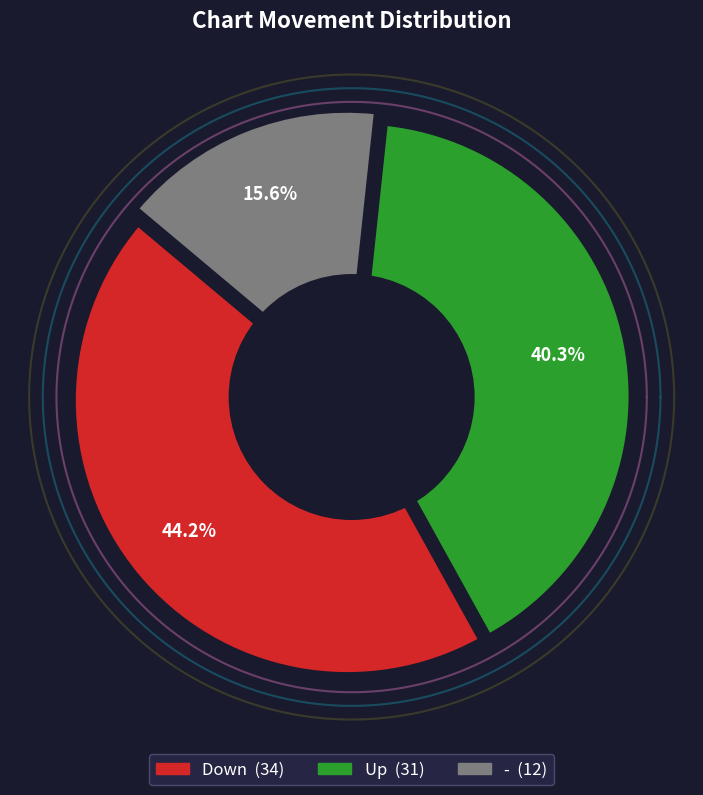

To the nearest percent, what percentage of the pie is down?

44%